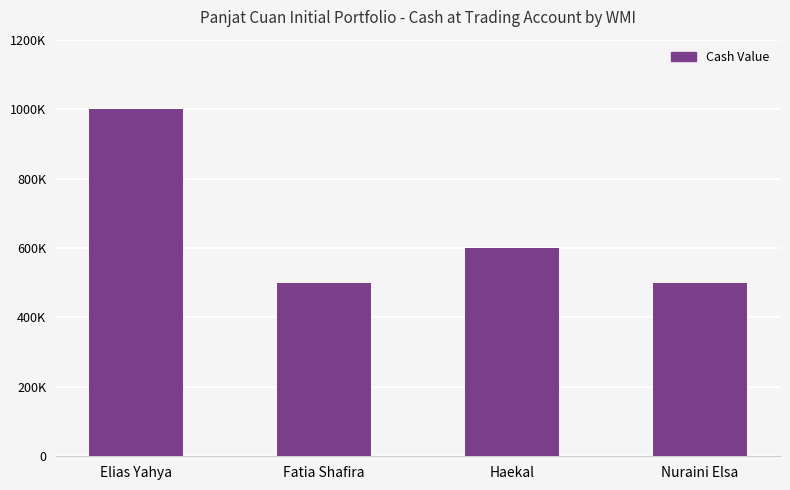

Does the chart contain stacked bars?

No